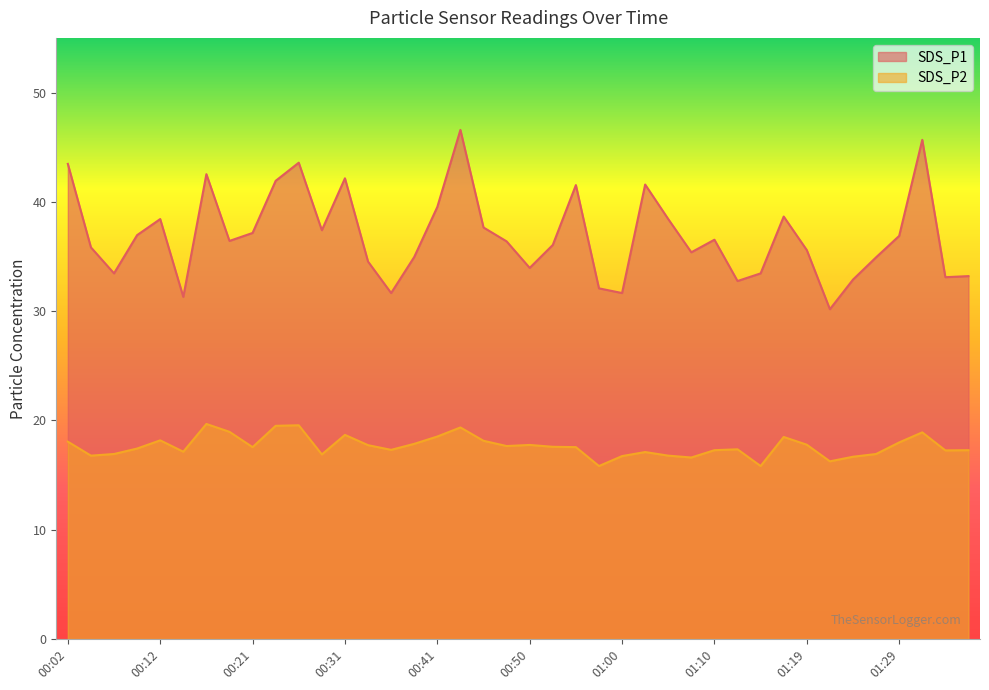

The SDS_P2 series shows 30.7 at 00:33. True or false?

False